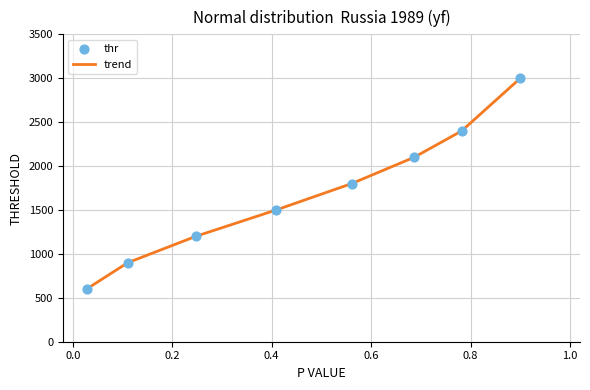

What is the minimum value shown in the chart?

600